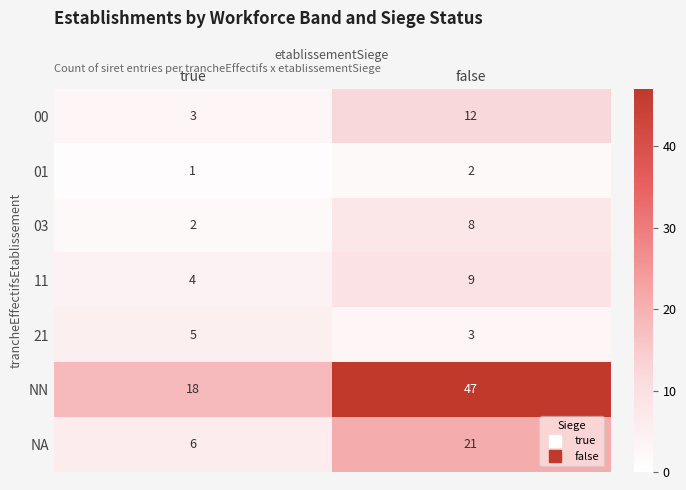

Reading left to right, what are all the values shown in this chart?

00: 3	12
01: 1	2
03: 2	8
11: 4	9
21: 5	3
NN: 18	47
NA: 6	21